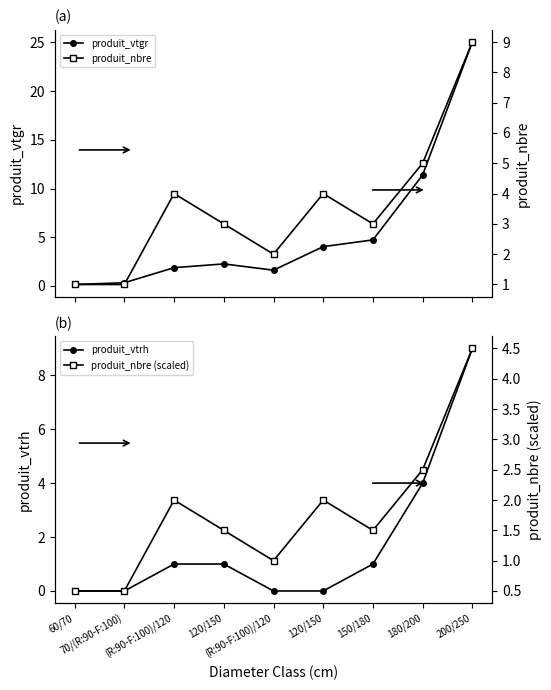

At which category is the sum across all series the highest?

200/250